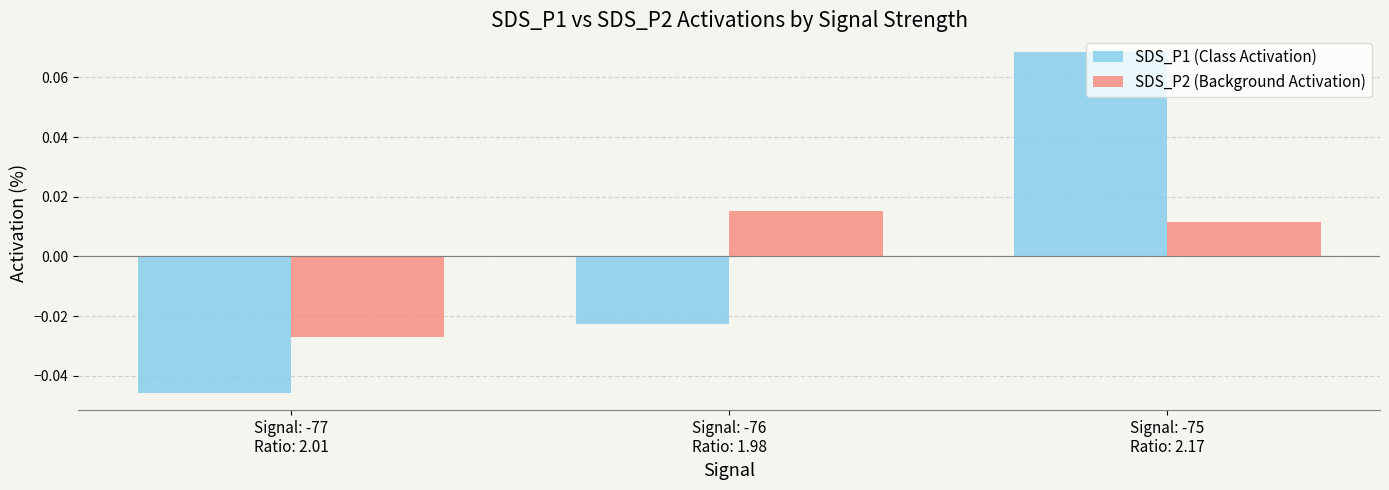

How many series are shown in this chart?

2